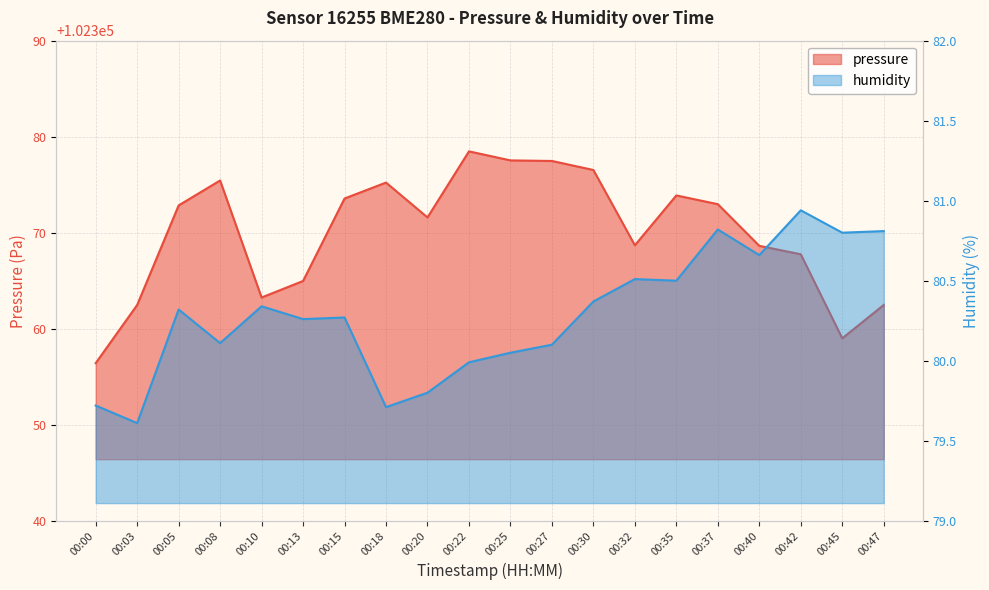

Reading left to right, list all the values displayed in this chart.

pressure: 102356.4	102362.5	102372.8	102375.4	102363.2	102365.0	102373.6	102375.2	102371.6	102378.5	102377.5	102377.5	102376.5	102368.7	102373.9	102373.0	102368.6	102367.8	102359.0	102362.5
humidity: 79.7	79.6	80.3	80.1	80.3	80.3	80.3	79.7	79.8	80.0	80.0	80.1	80.4	80.5	80.5	80.8	80.7	80.9	80.8	80.8